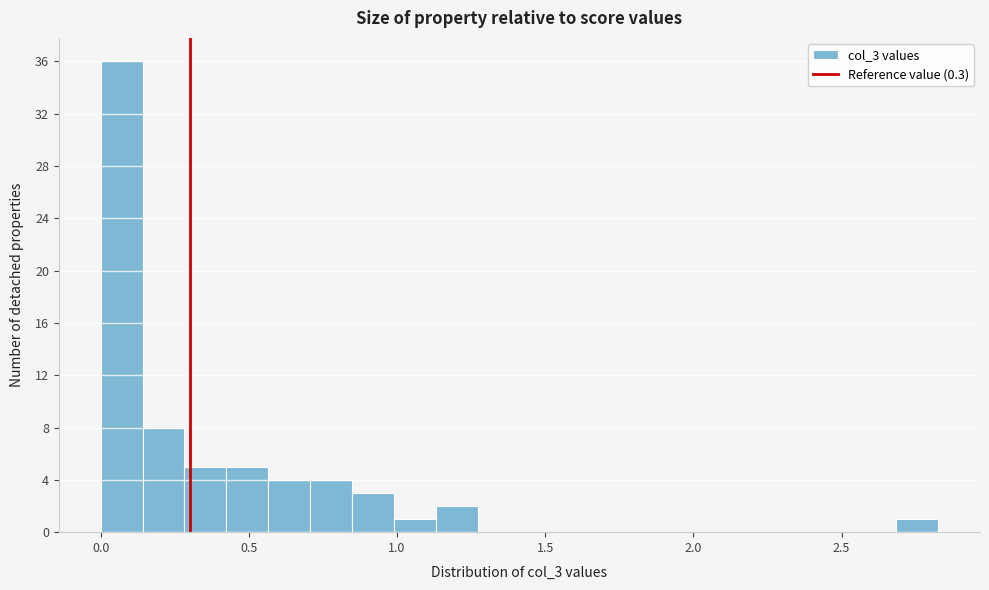

Read against the x-axis, roughly where is the centre of the tallest bar?

0.05